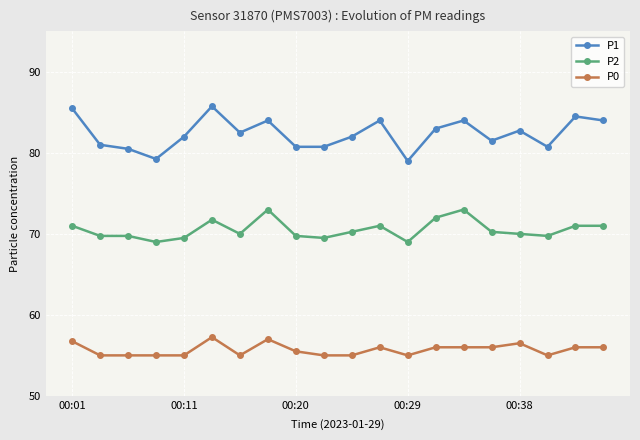

True or false: P1 has more than 0 points higher than both neighbors.

True